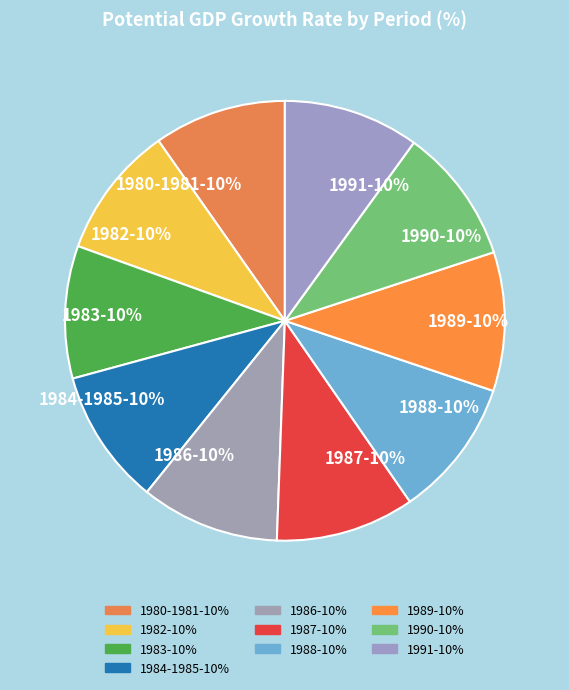

What percentage is the 1984-1985 slice, to the nearest percent?

10%